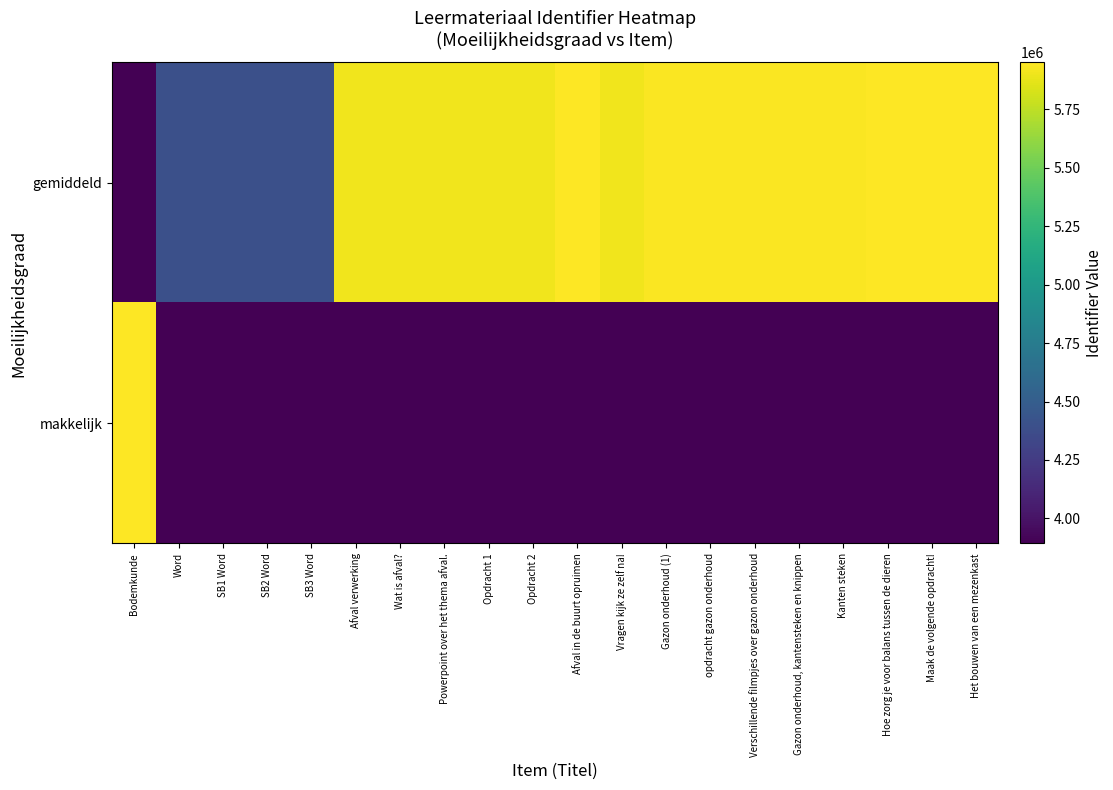

Reading left to right, transcribe all the data shown in this chart.

makkelijk: Bodemkunde=5951723	Word=3892627	SB1 Word=3892627	SB2 Word=3892627	SB3 Word=3892627	Afval verwerking=3892627	Wat is afval?=3892627	Powerpoint over het thema afval.=3892627	Opdracht 1=3892627	Opdracht 2=3892627	Afval in de buurt opruimen=3892627	Vragen kijk ze zelf na!=3892627	Gazon onderhoud (1)=3892627	opdracht gazon onderhoud=3892627	Verschillende filmpjes over gazon onderhoud=3892627	Gazon onderhoud, kantensteken en knippen=3892627	Kanten steken=3892627	Hoe zorg je voor balans tussen de dieren=3892627	Maak de volgende opdracht!=3892627	Het bouwen van een mezenkast=3892627
gemiddeld: Bodemkunde=3892627	Word=4392627	SB1 Word=4392628	SB2 Word=4392645	SB3 Word=4392650	Afval verwerking=5909121	Wat is afval?=5909127	Powerpoint over het thema afval.=5909854	Opdracht 1=5909922	Opdracht 2=5909932	Afval in de buurt opruimen=5948637	Vragen kijk ze zelf na!=5910525	Gazon onderhoud (1)=5942763	opdracht gazon onderhoud=5942765	Verschillende filmpjes over gazon onderhoud=5942756	Gazon onderhoud, kantensteken en knippen=5936360	Kanten steken=5942779	Hoe zorg je voor balans tussen de dieren=5949641	Maak de volgende opdracht!=5949654	Het bouwen van een mezenkast=5949664